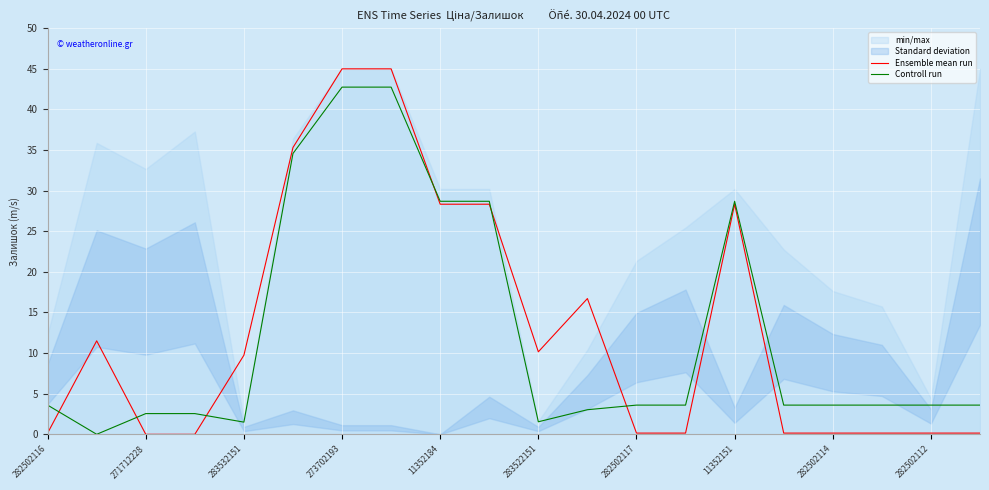

Which series has the largest range (max minus min)?

Ensemble mean run